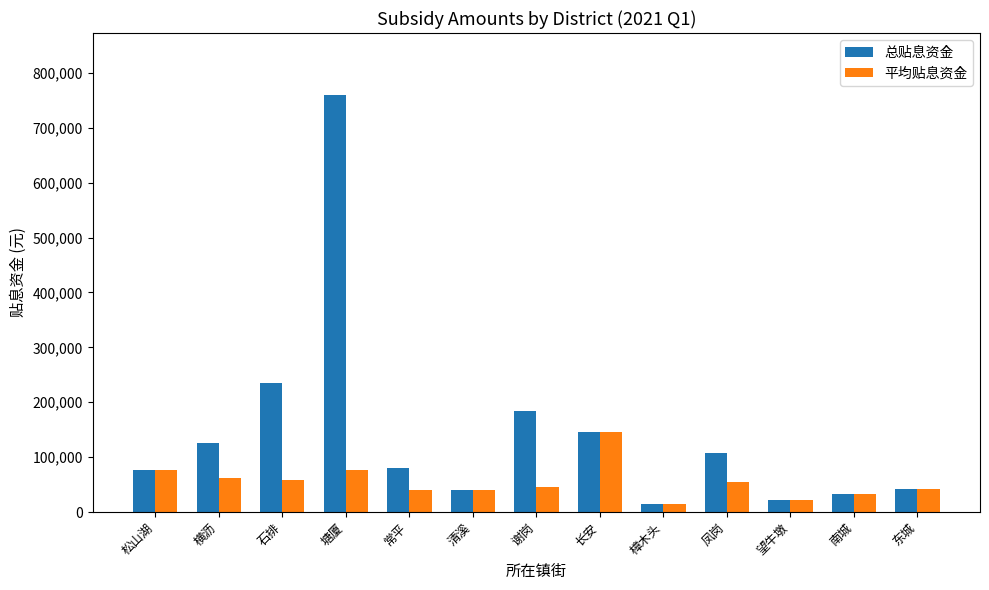

What is the spread (max minus min) of values at 常平?

39754